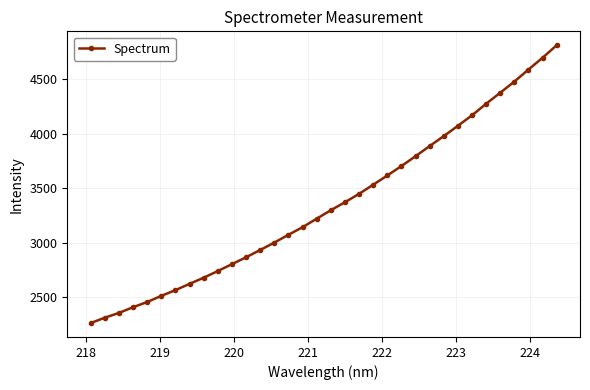

How many categories are shown in the chart?

34